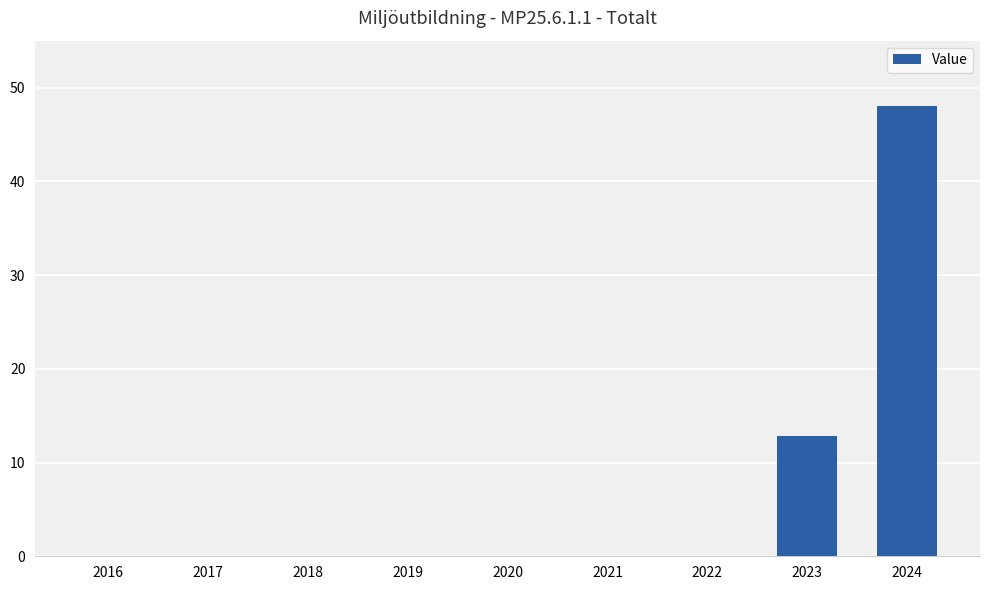

The chart shows a value of -33.6 at 2019. True or false?

False